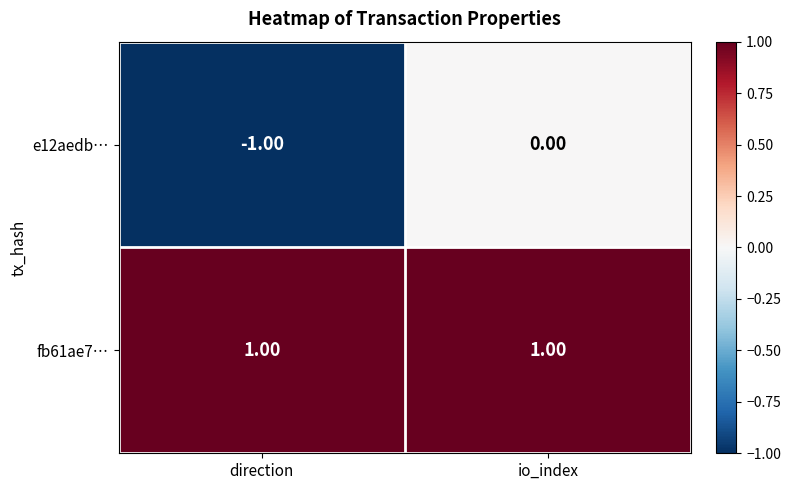

Which series has the largest total across all categories?

fb61ae7…